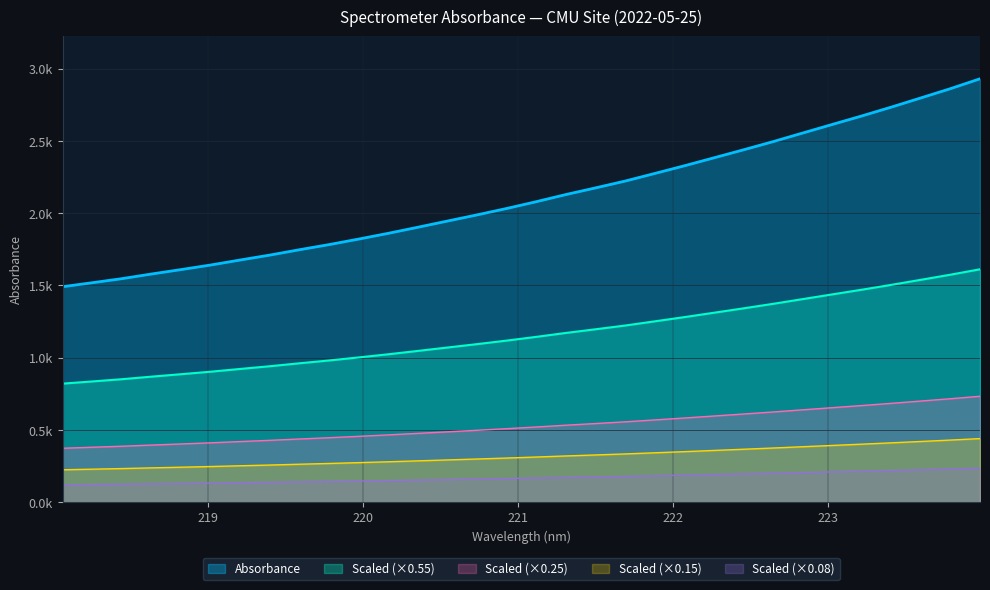

True or false: the data shows 1054.3 at 219.9712.

False